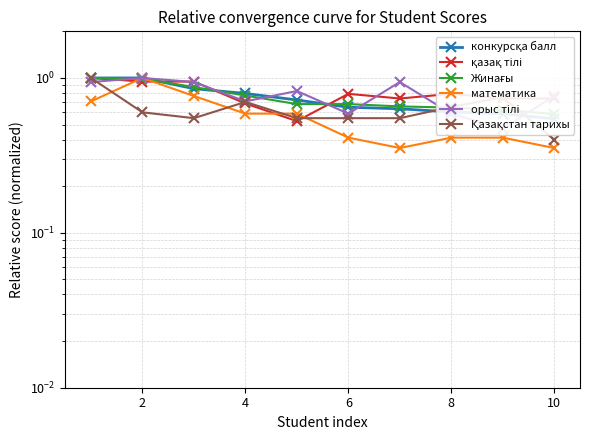

What is the minimum value for конкурсқа балл?

0.5